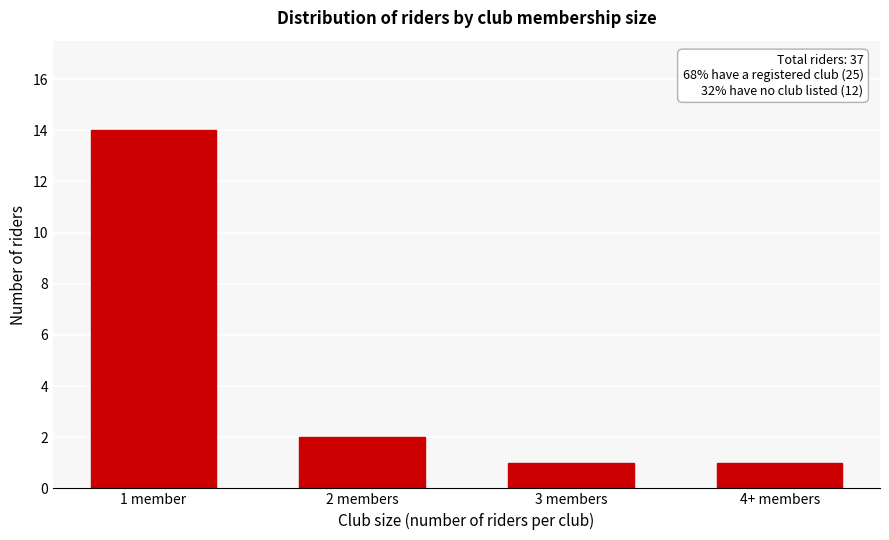

Reading left to right, what are all the values shown in this chart?

1 member=14	2 members=2	3 members=1	4+ members=1